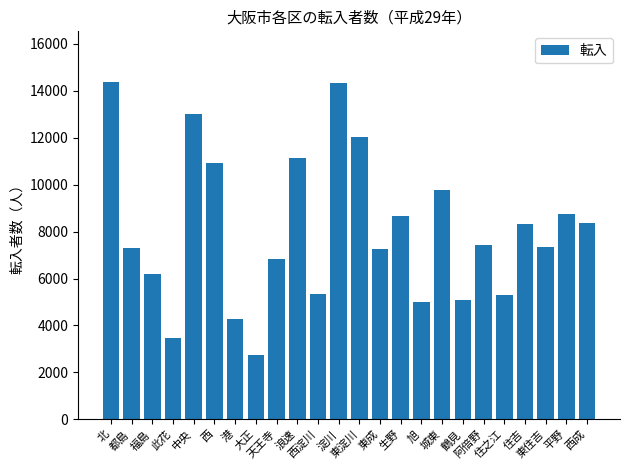

How many series are shown in this chart?

1